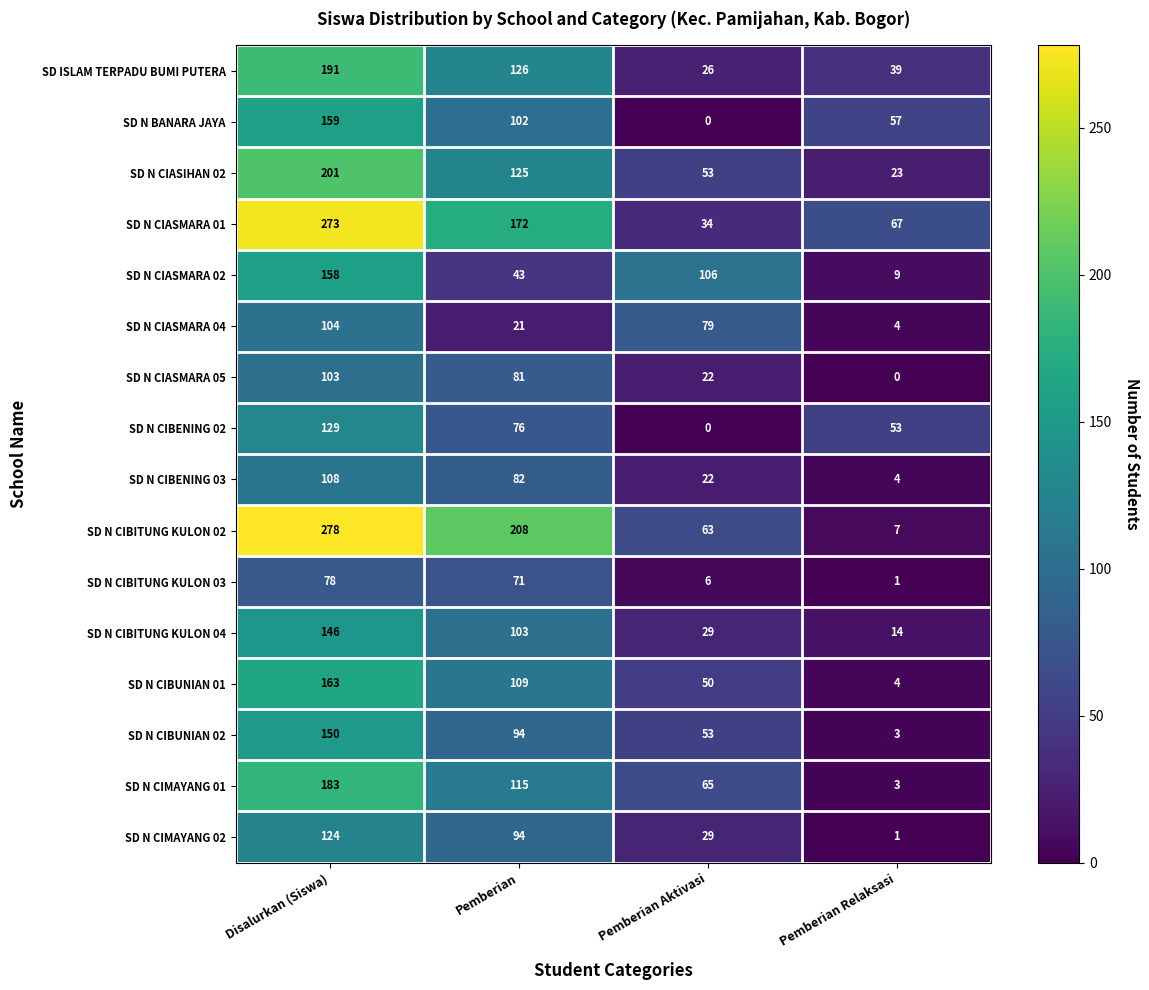

What is the difference between the highest and lowest values at Disalurkan (Siswa)?

200